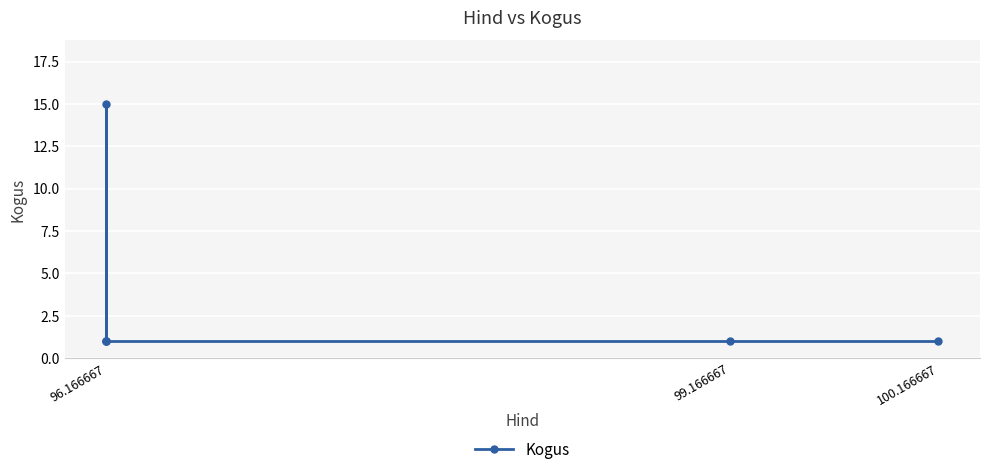

Reading left to right, list all the values displayed in this chart.

1	15	1	1	1	1